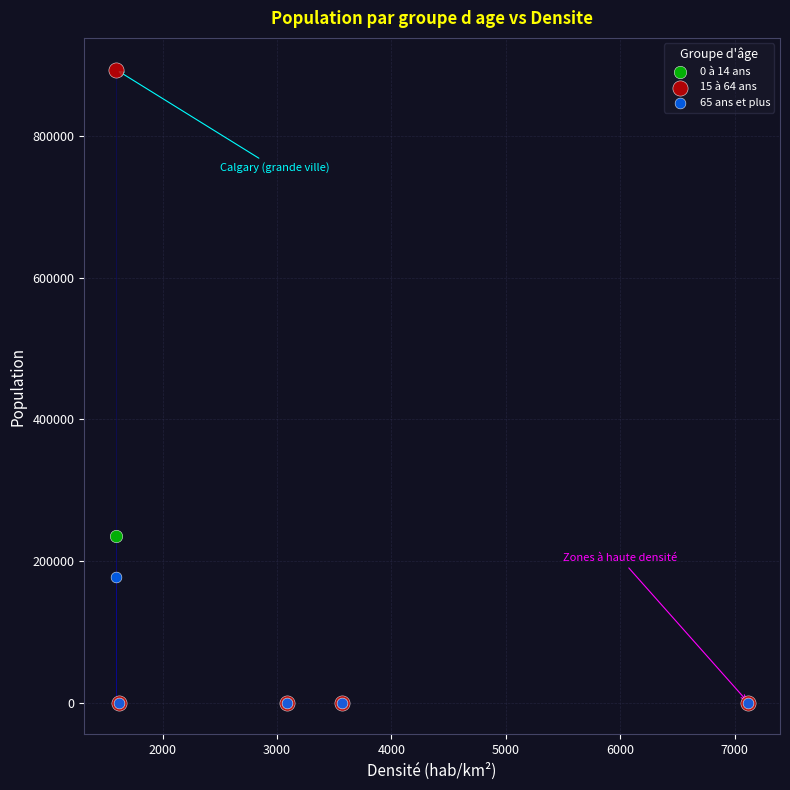

Across all series, what Y value is closest to 446772?

235855